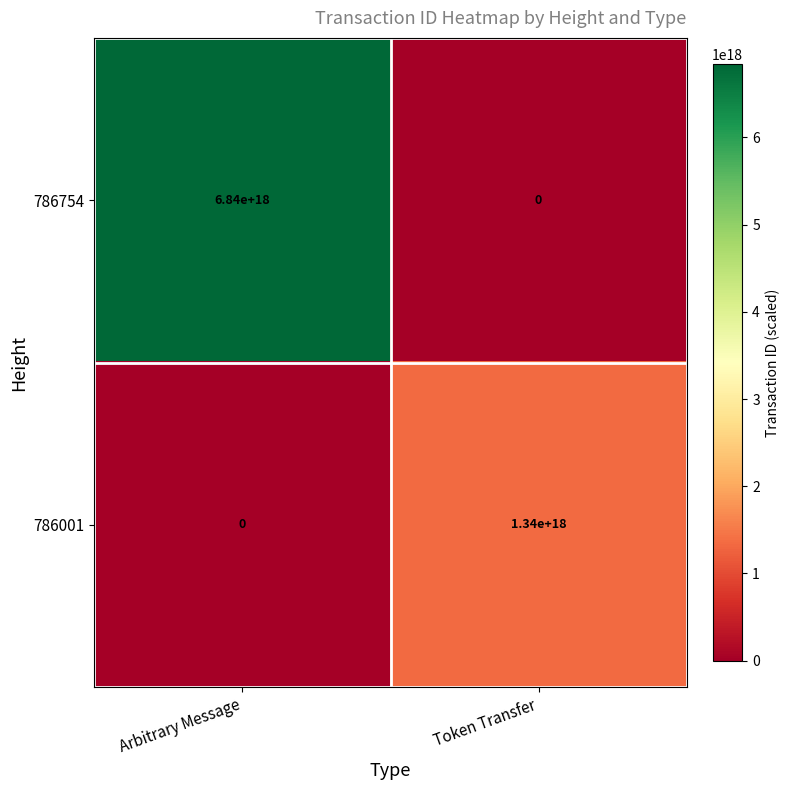

List the labels in order of 786001 value, largest first.

Token Transfer, Arbitrary Message